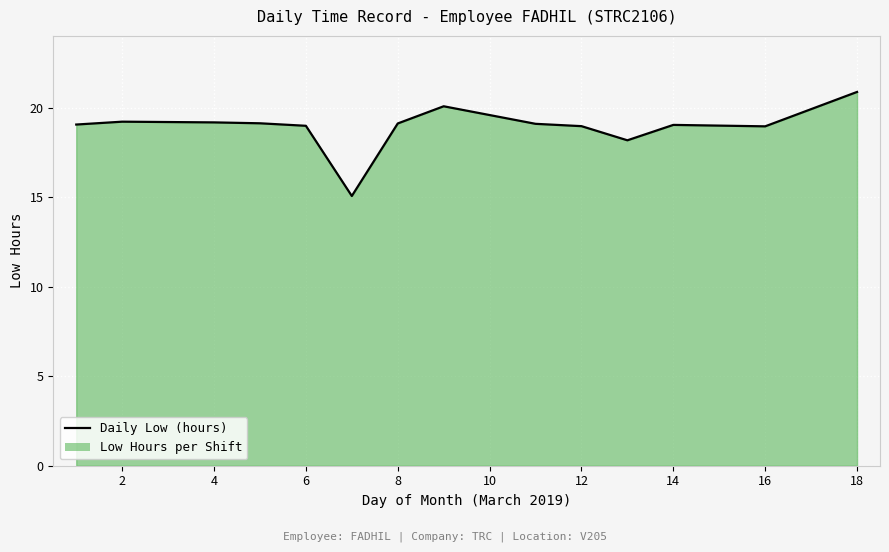

What is the ratio of the value at 2 to the value at 8?

1.0